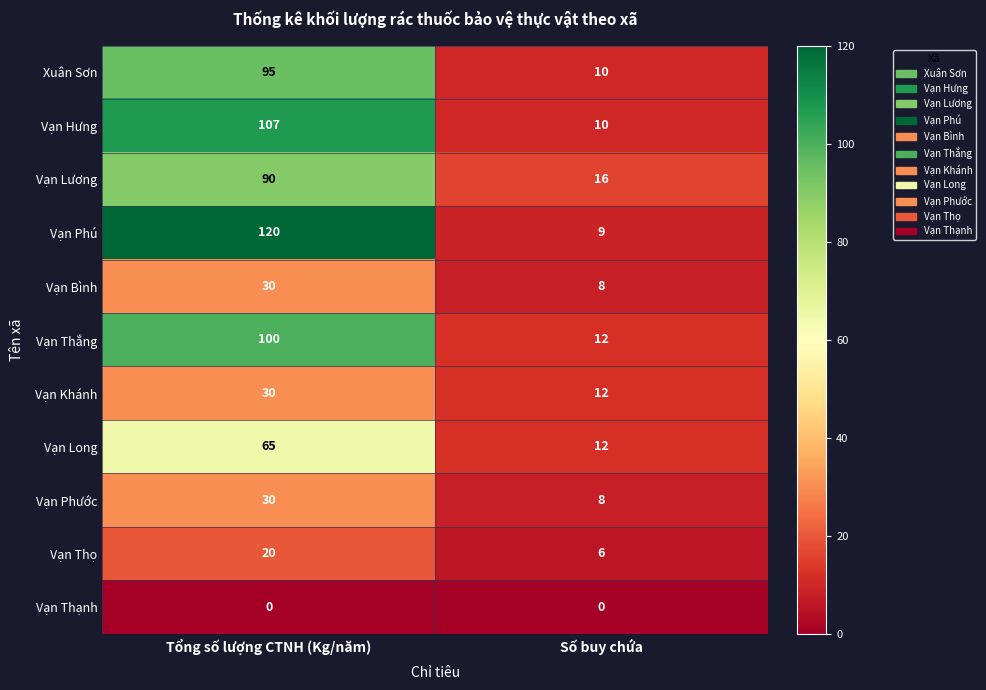

Reading left to right, transcribe all the data shown in this chart.

Xuân Sơn: 95	10
Vạn Hưng: 107	10
Vạn Lương: 90	16
Vạn Phú: 120	9
Vạn Bình: 30	8
Vạn Thắng: 100	12
Vạn Khánh: 30	12
Vạn Long: 65	12
Vạn Phước: 30	8
Vạn Thọ: 20	6
Vạn Thạnh: 0	0